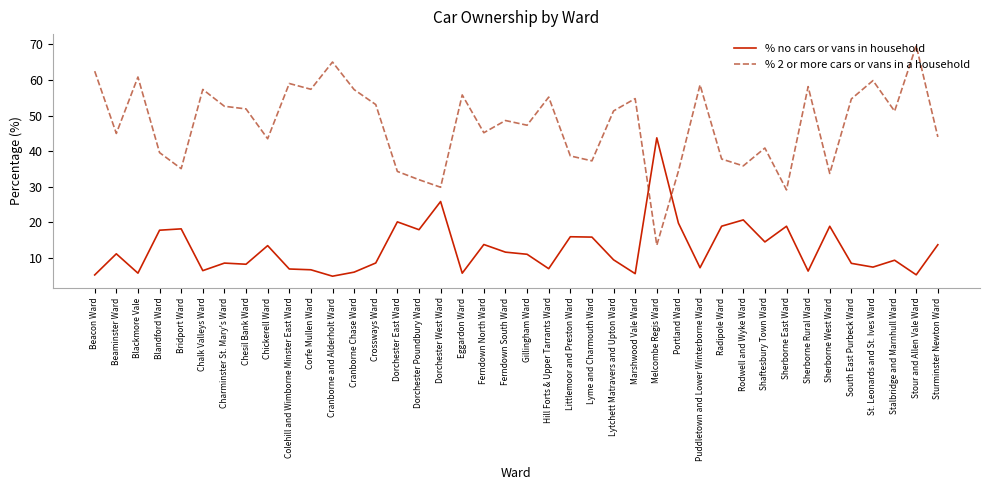

What is the maximum value for % no cars or vans in household?

43.8